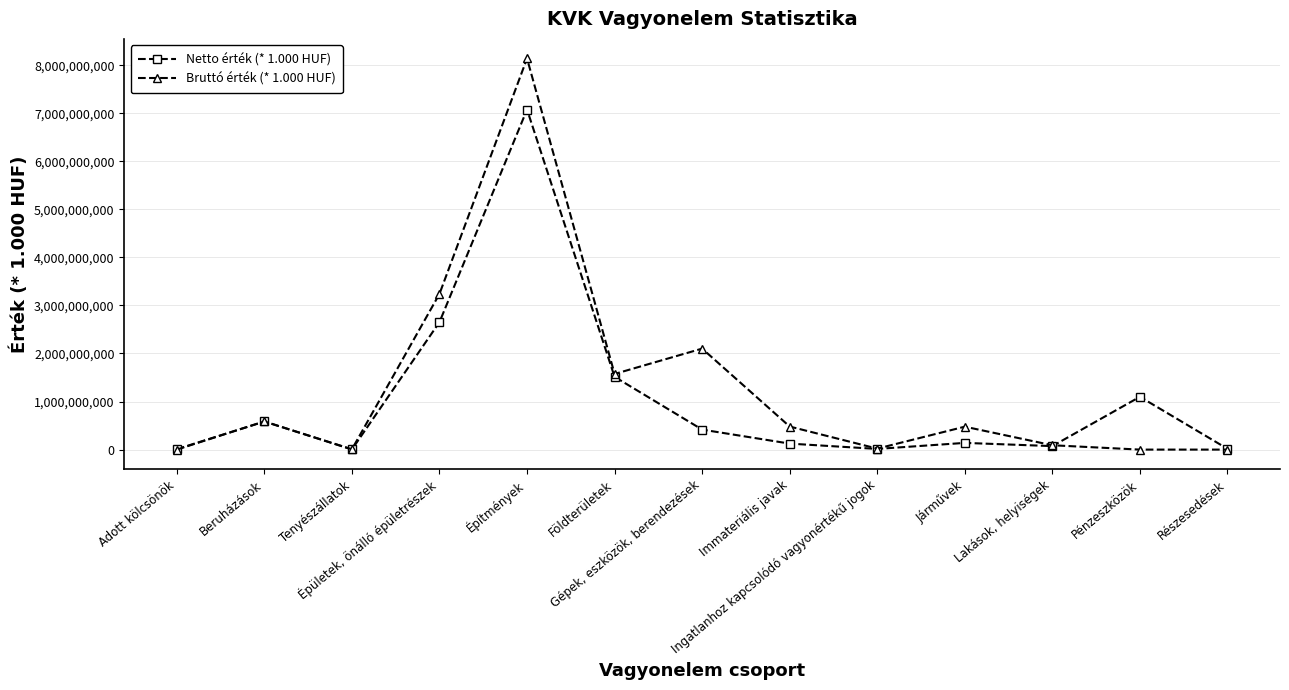

What is the maximum value shown in the chart?

8139990579